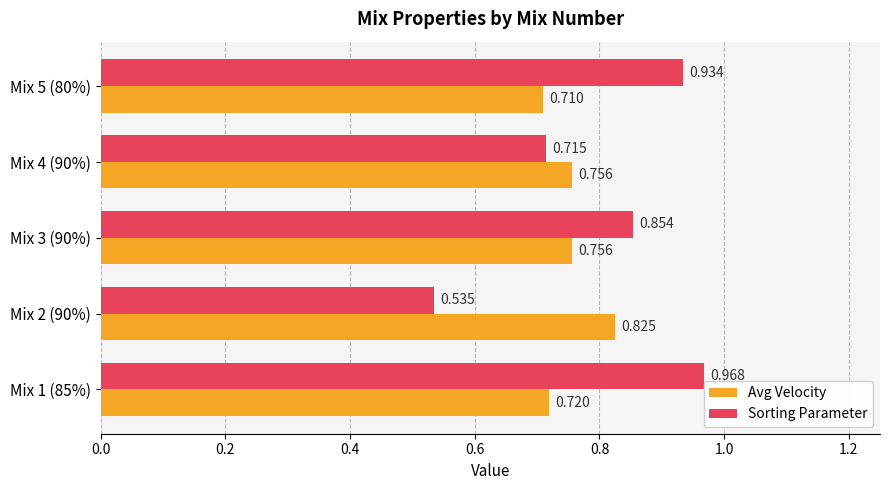

How many series are shown in this chart?

2